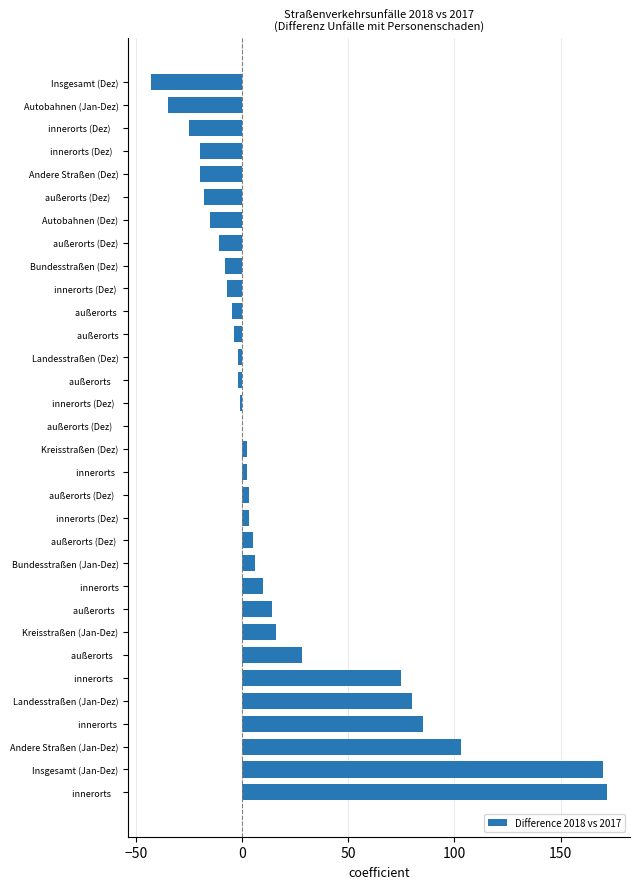

True or false: the data shows 26 at Kreisstraßen (Jan-Dez).

False